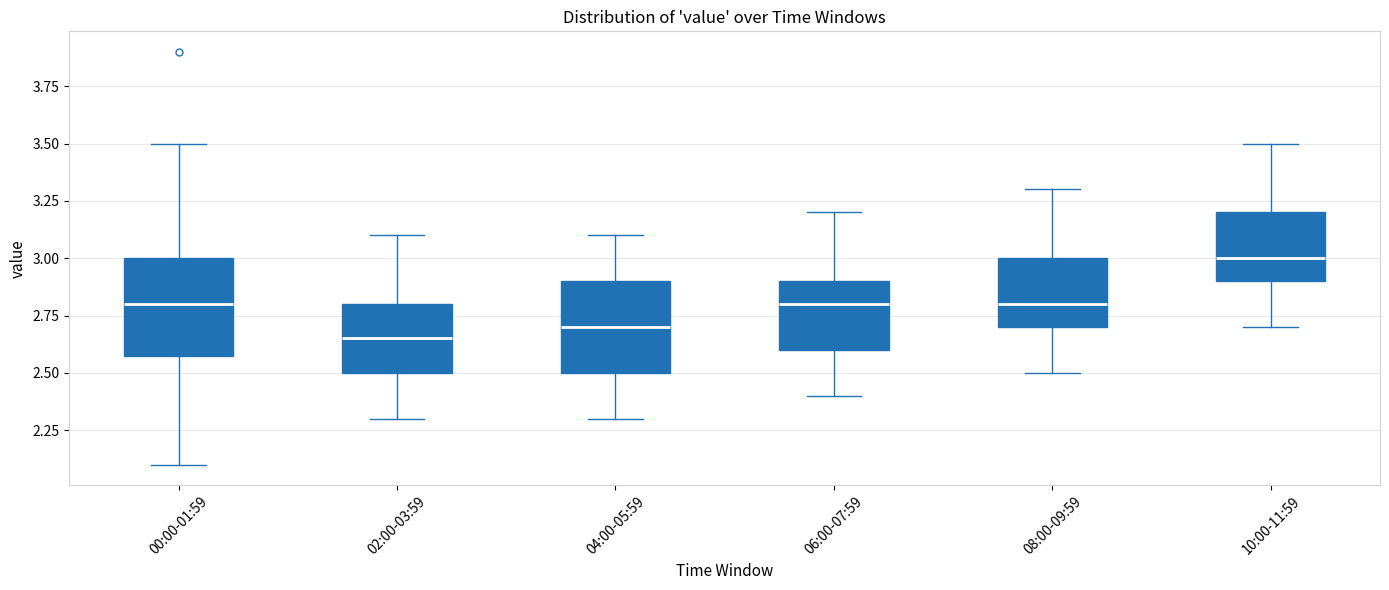

Reading left to right, read every box against the y-axis: the position of its median line, the range the box covers, and the ends of its whiskers. The values are not printed on the chart, so give them approximately, as read against the axis.

00:00-01:59: median 2.80, box 2.60 to 3.00, whiskers 2.10 to 3.50
02:00-03:59: median 2.65, box 2.50 to 2.80, whiskers 2.30 to 3.10
04:00-05:59: median 2.70, box 2.50 to 2.90, whiskers 2.30 to 3.10
06:00-07:59: median 2.80, box 2.60 to 2.90, whiskers 2.40 to 3.20
08:00-09:59: median 2.80, box 2.70 to 3.00, whiskers 2.50 to 3.30
10:00-11:59: median 3.00, box 2.90 to 3.20, whiskers 2.70 to 3.50